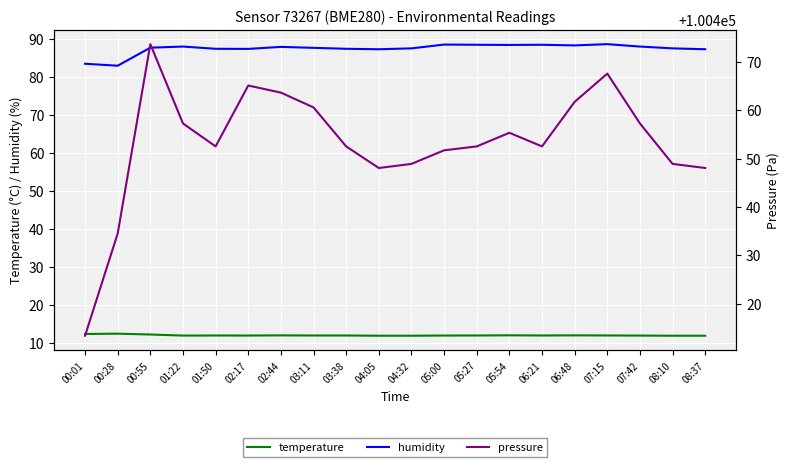

What is the difference between the highest and lowest values at 08:10?

100437.0